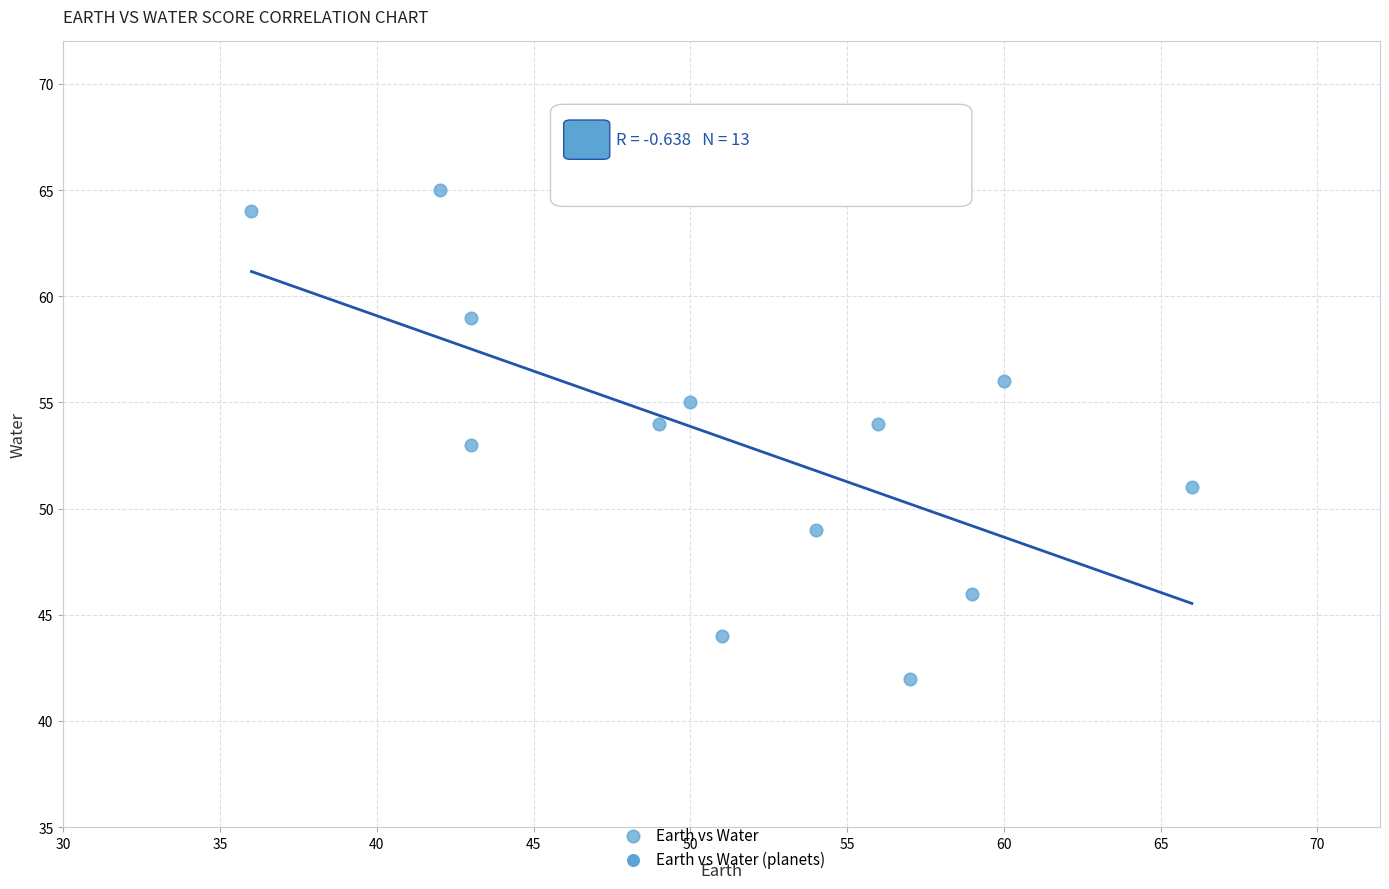

What is the range of Y values (max minus min)?

23